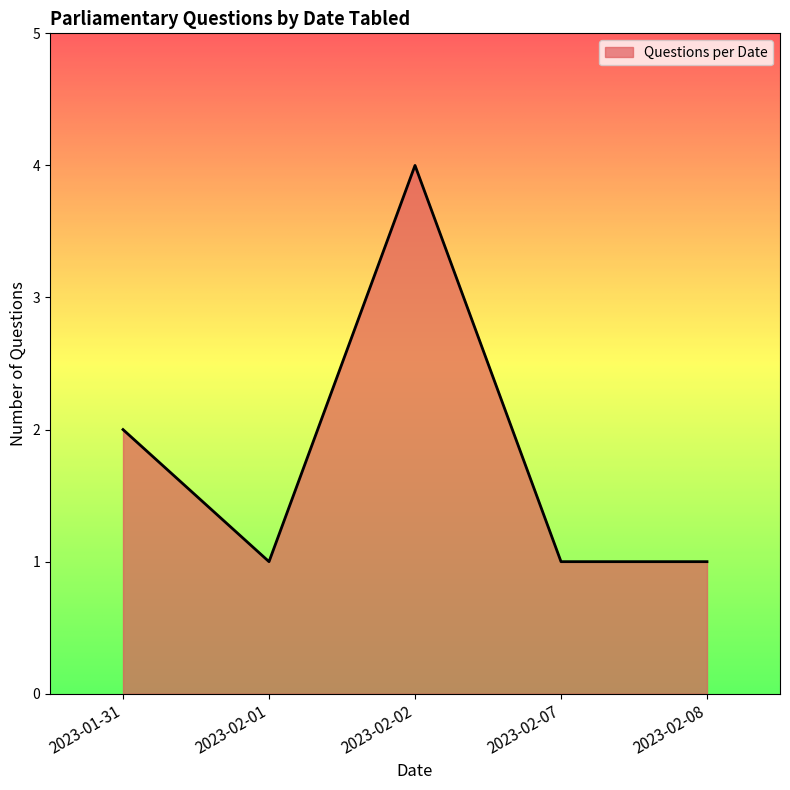

True or false: there are more than 1 points higher than both neighbors.

False